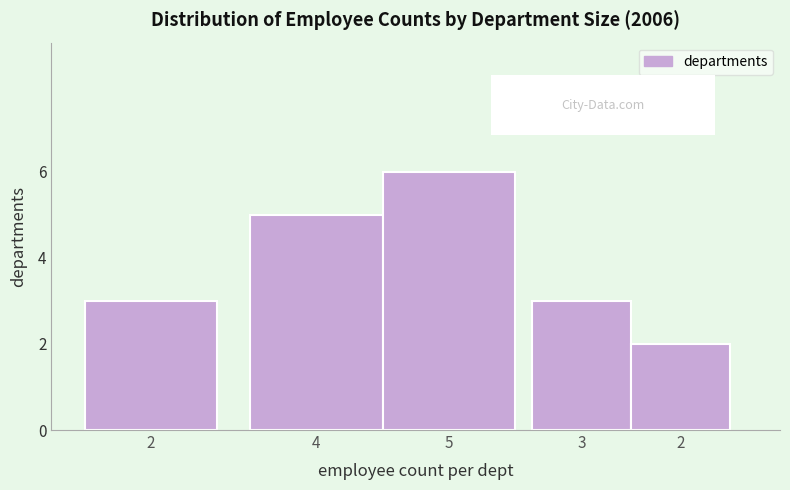

Are the bars horizontal?

No